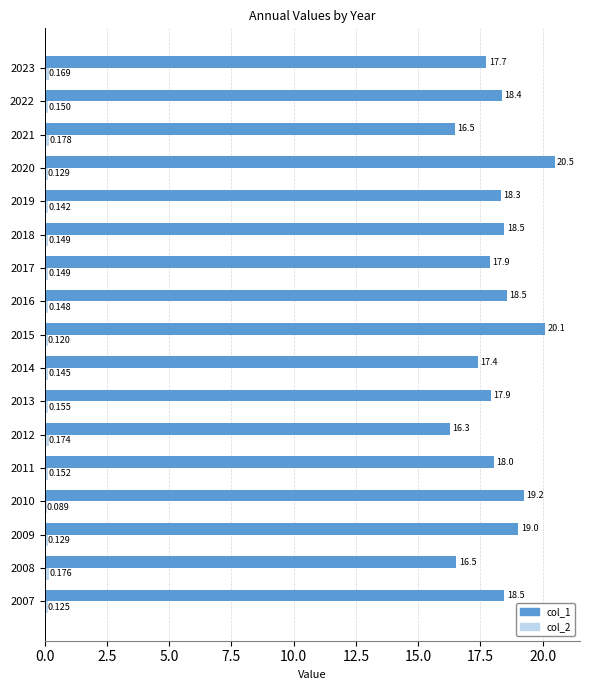

How many data points does each series have?

17